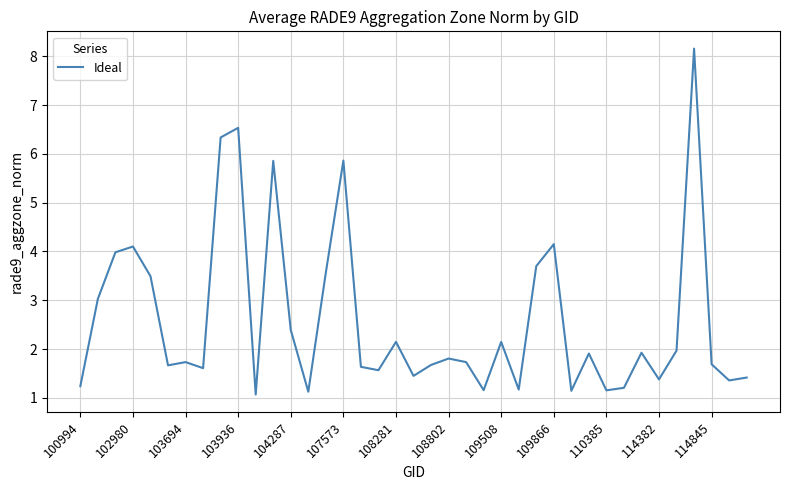

What is the greatest value displayed?

8.2